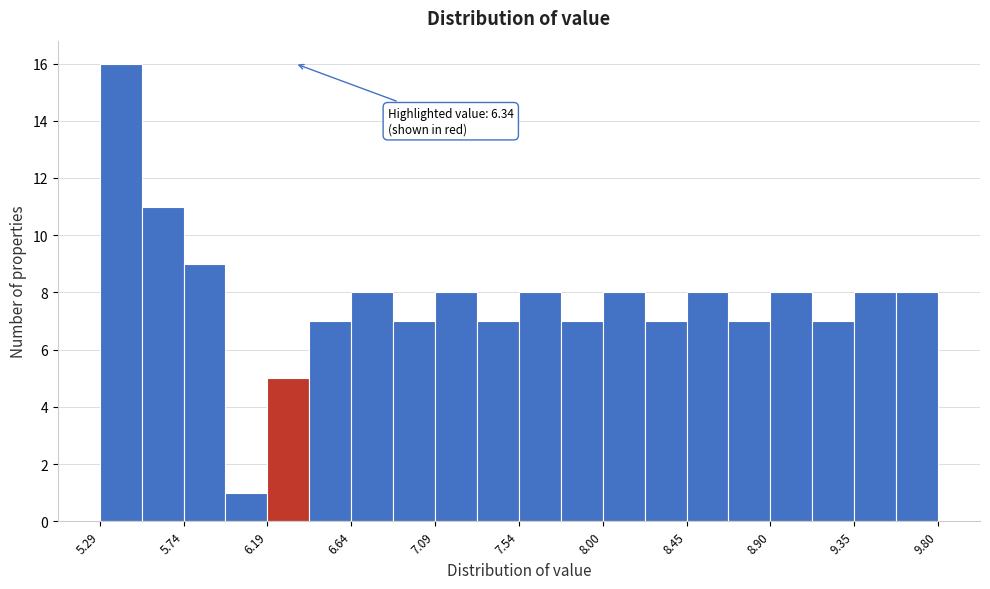

Which range on the x-axis has the tallest bar?

5.30 to 5.50